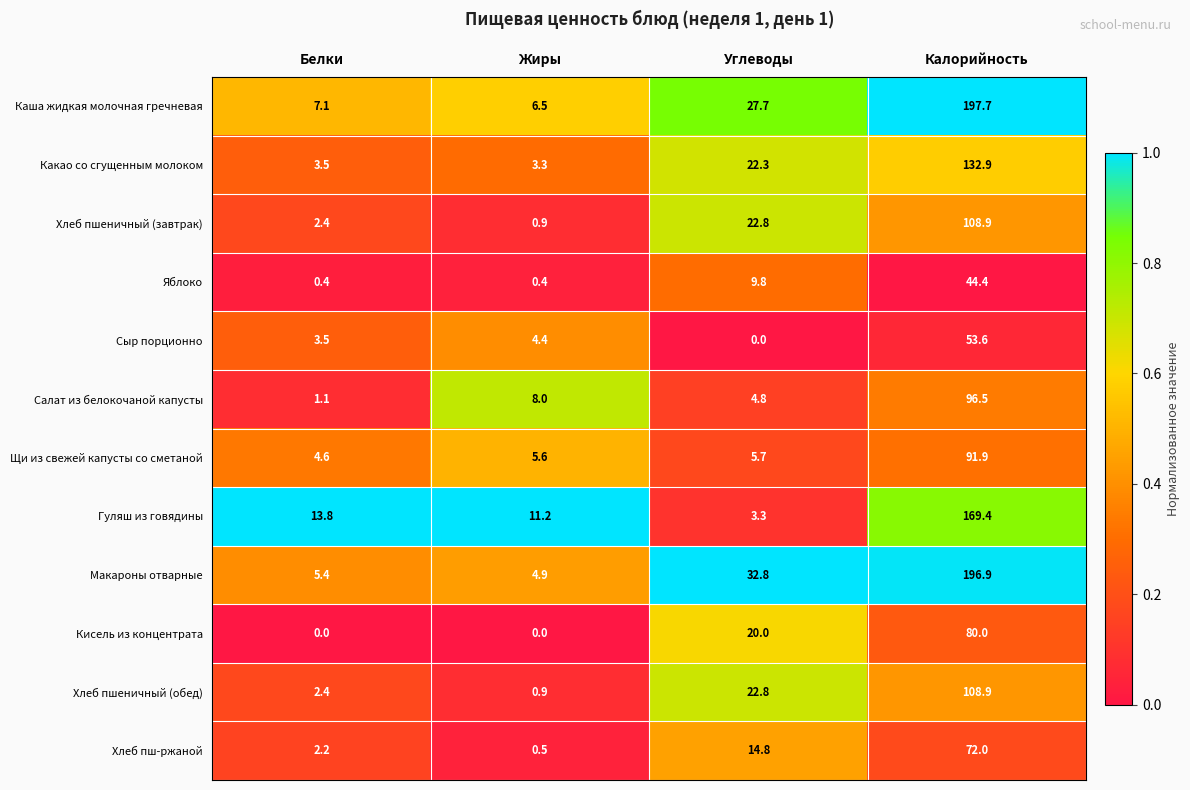

What is the spread (max minus min) of values at Углеводы?

32.8